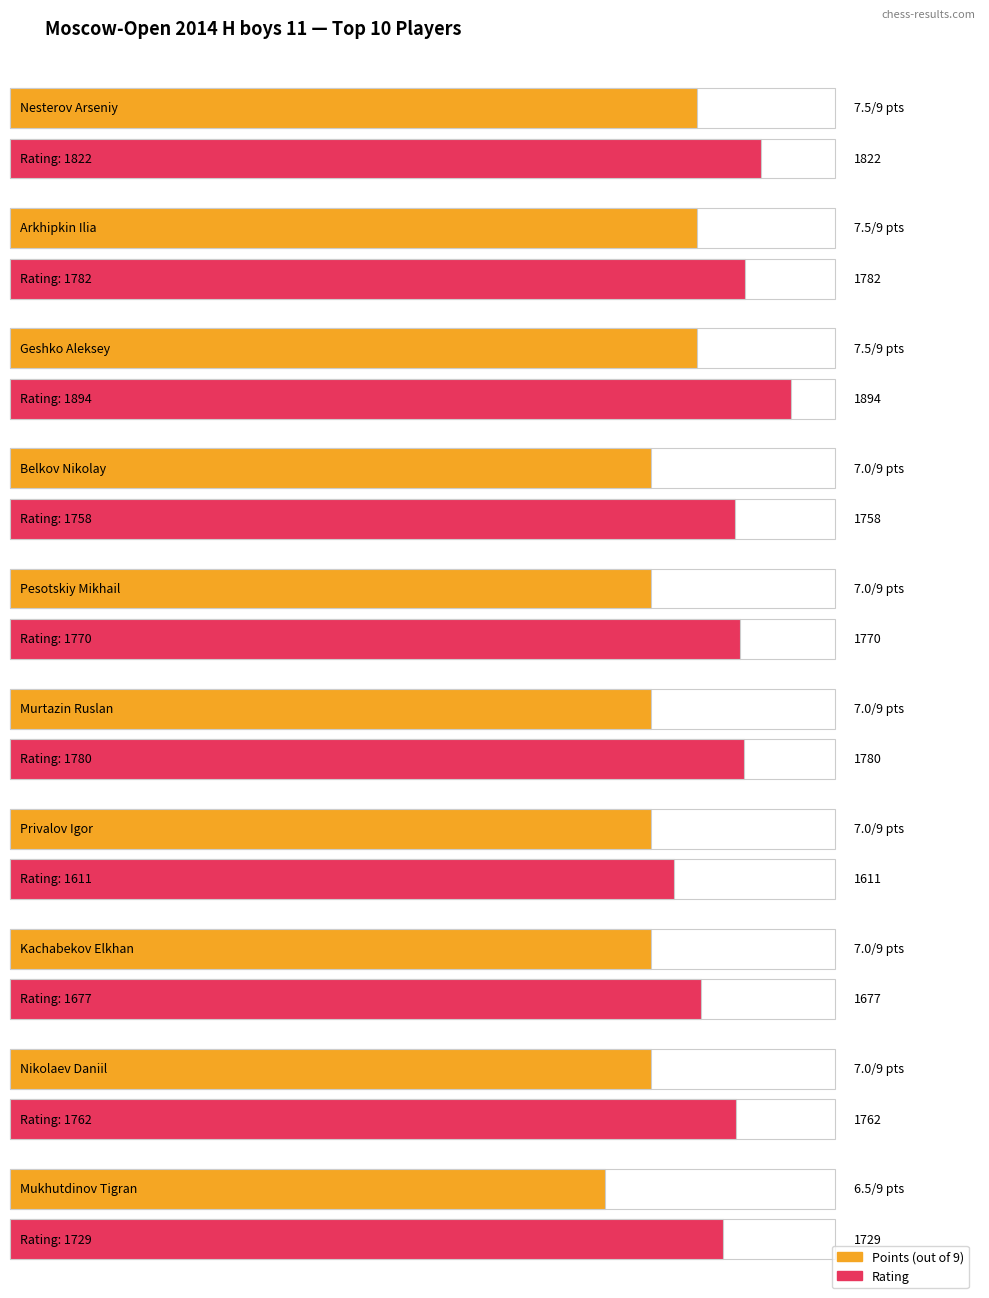

What are all the series names shown in the legend?

Points, Rating